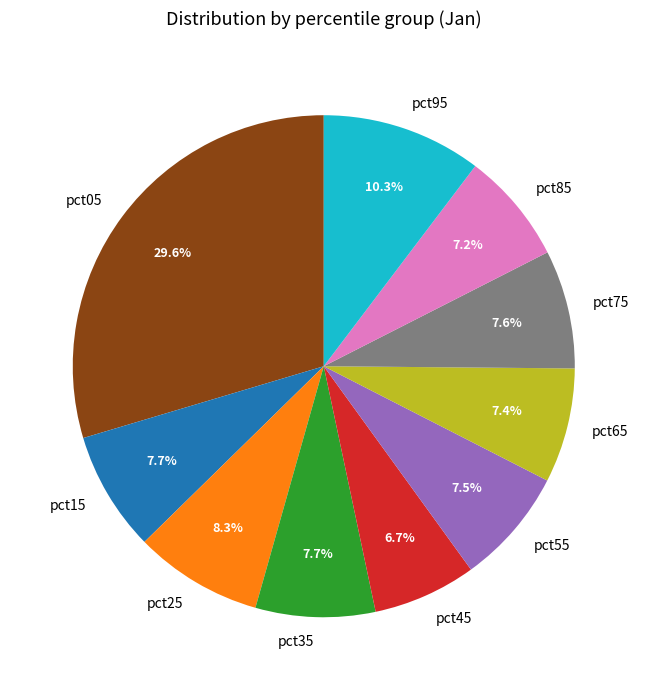

To the nearest percent, what is the difference between the largest and smallest slice percentages?

23%